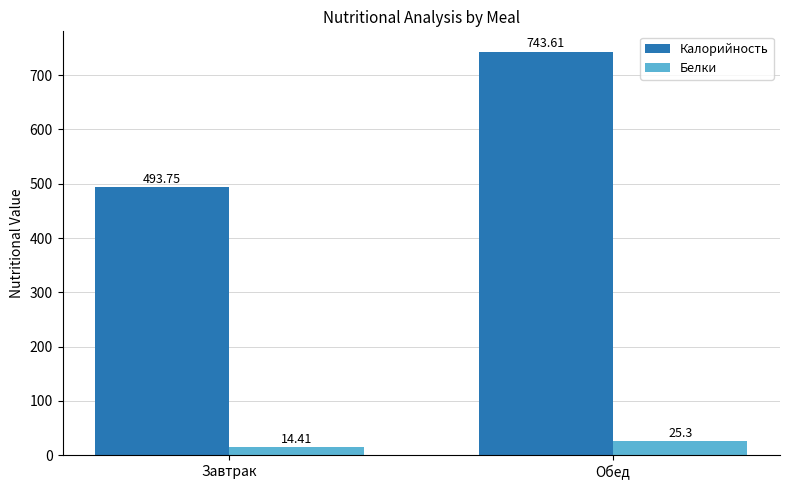

Reading left to right, what are all the values shown in this chart?

Калорийность: Завтрак=493.8	Обед=743.6
Белки: Завтрак=14.4	Обед=25.3